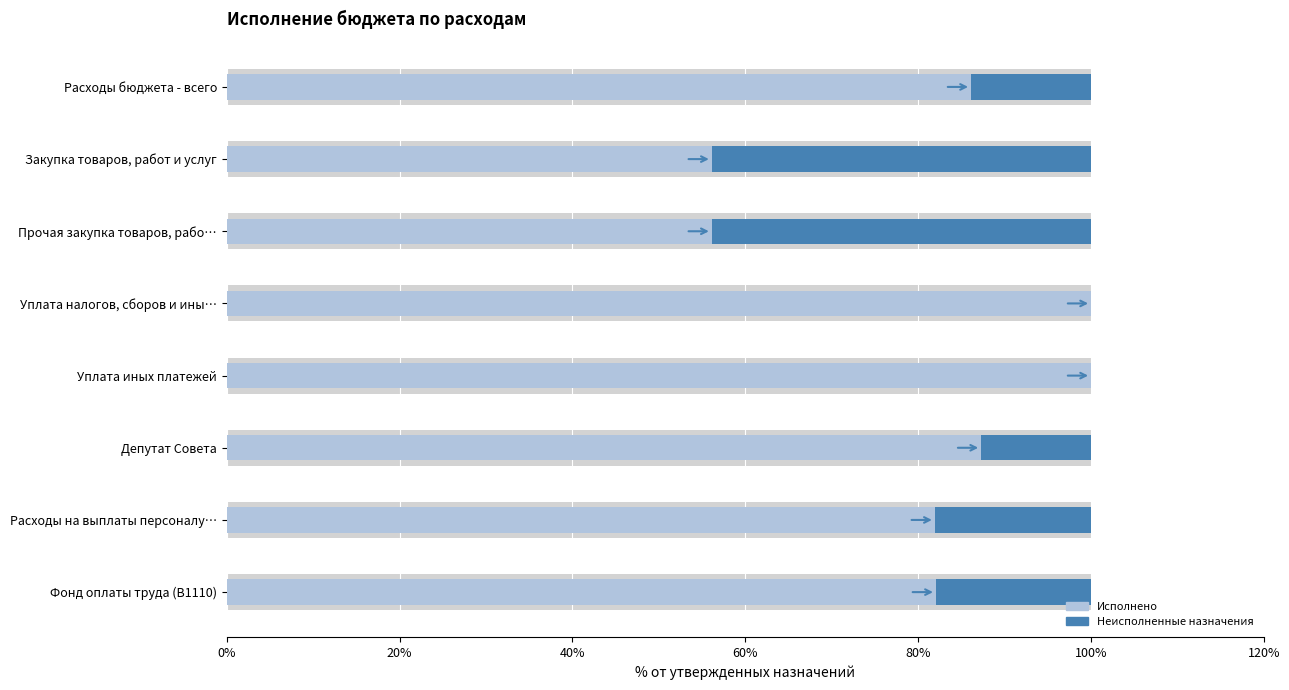

Which series has the largest range (max minus min)?

Неисполненные назначения